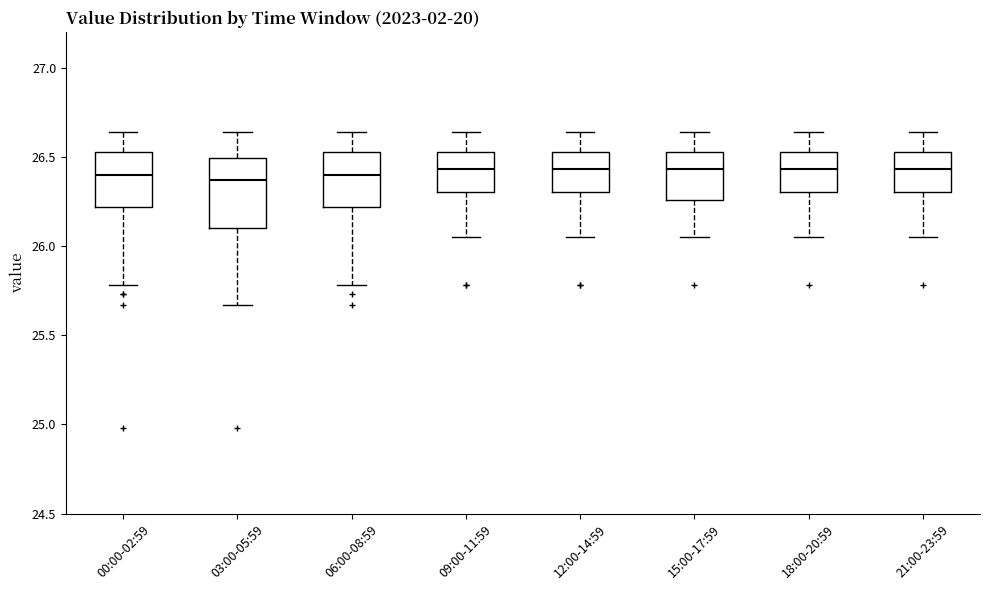

Which box is the tallest, from its lower edge to its upper edge?

03:00-05:59